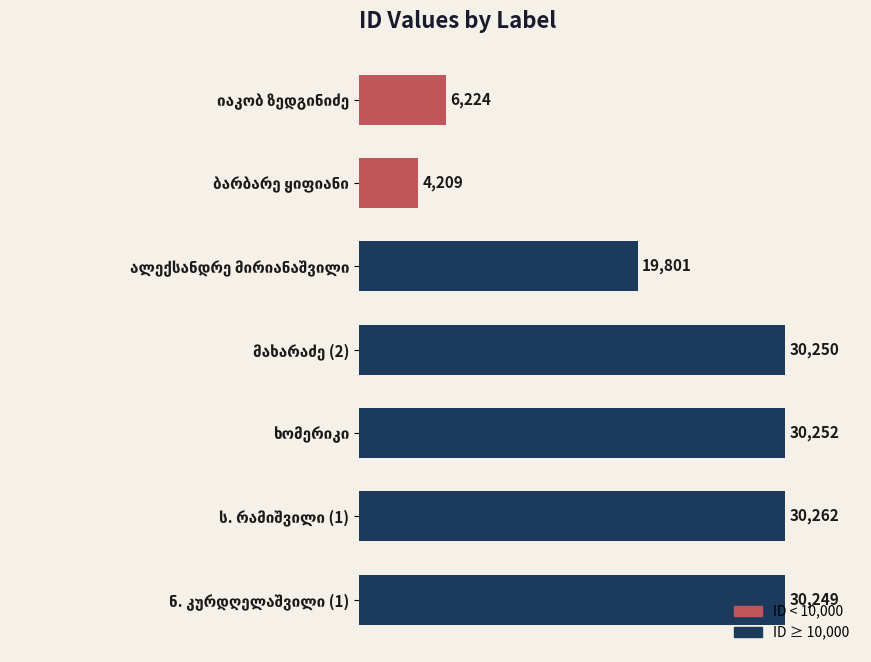

What is the maximum value shown in the chart?

30262